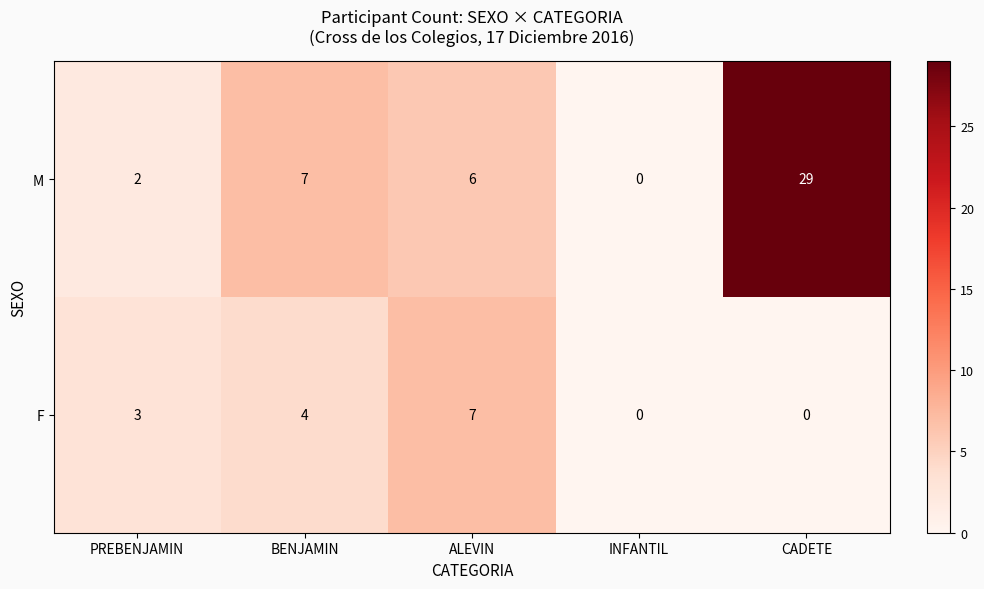

At how many categories does at least one series exceed 11?

1